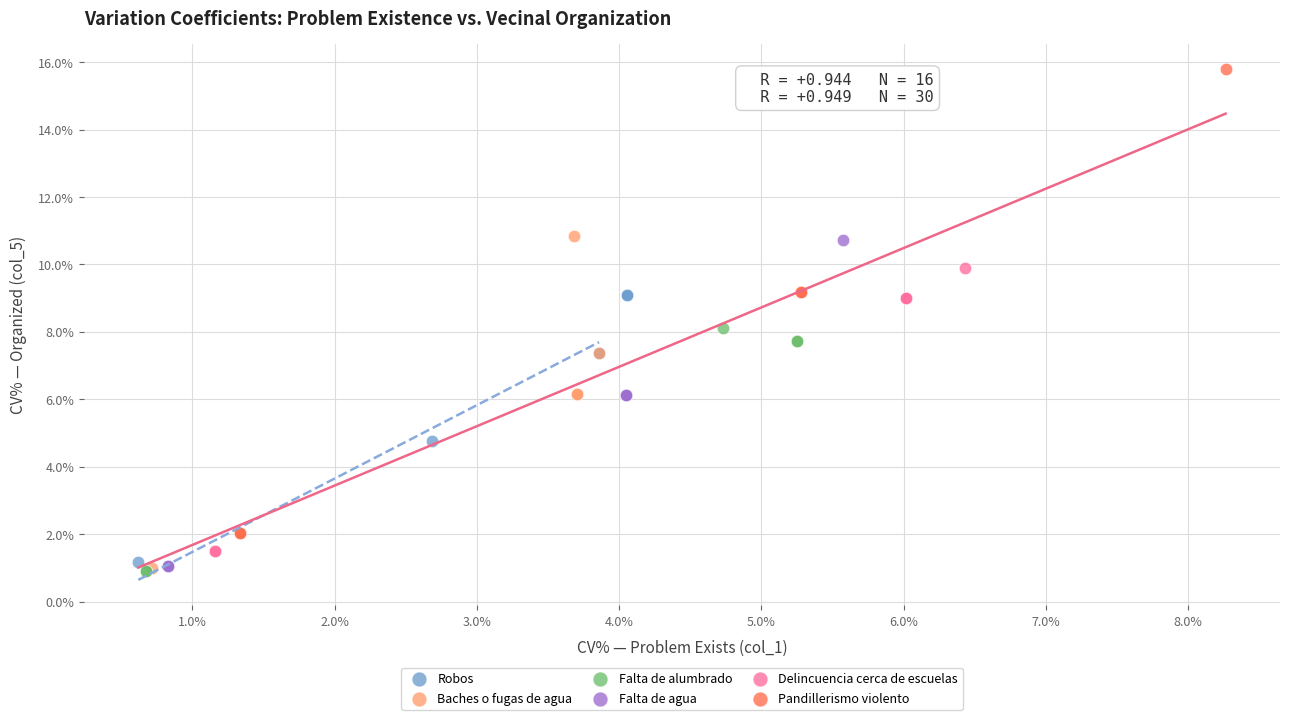

Which series has the largest Y range (max minus min)?

Pandillerismo violento